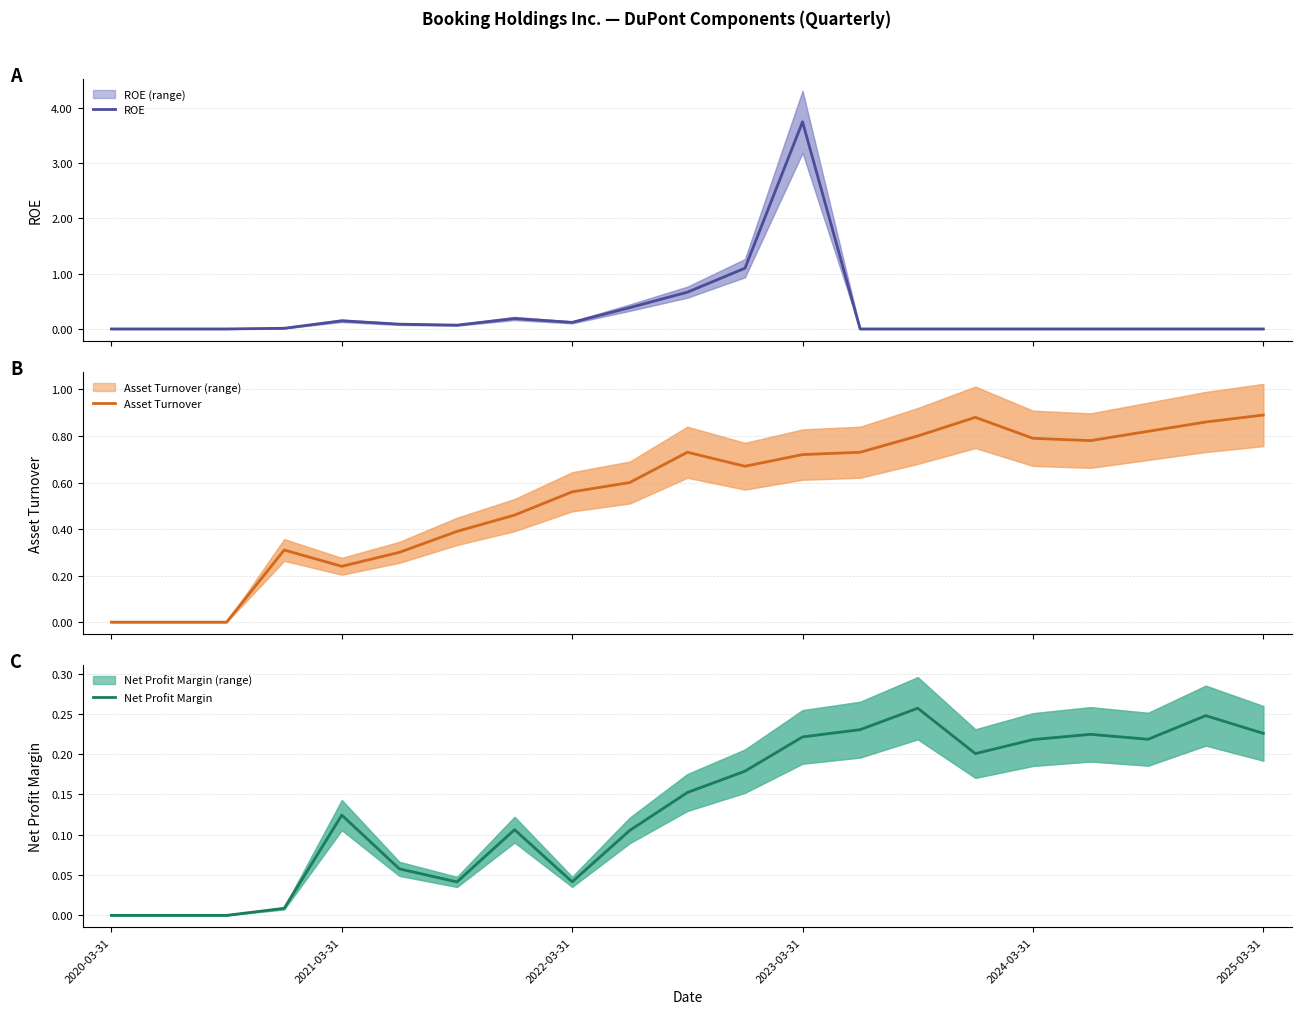

True or false: Asset Turnover has more than 0 points higher than both neighbors.

True